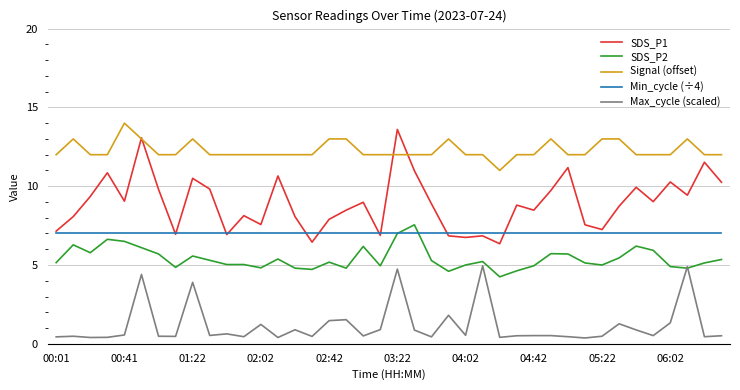

How many categories are shown in the chart?

40